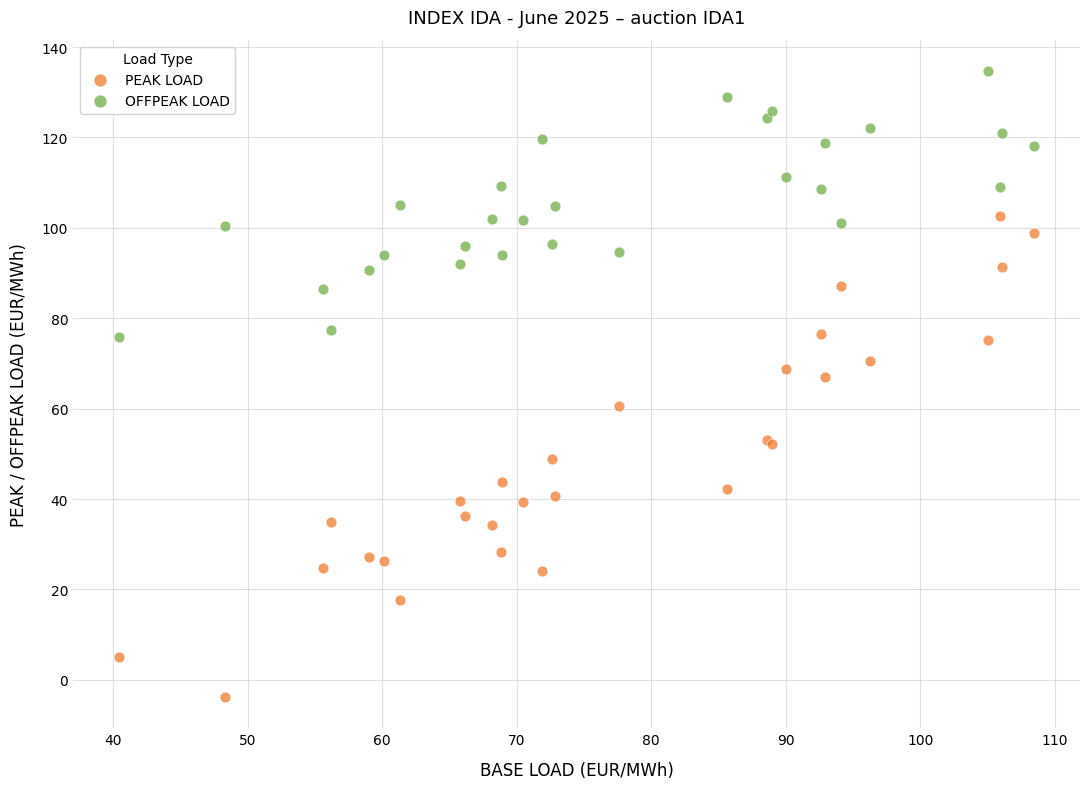

What are all the series names shown in the legend?

PEAK LOAD, OFFPEAK LOAD